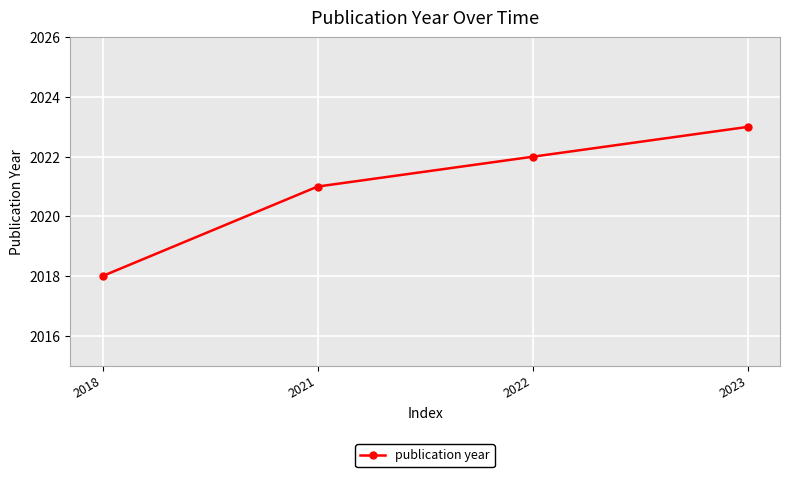

How many data points are less than 2022?

2